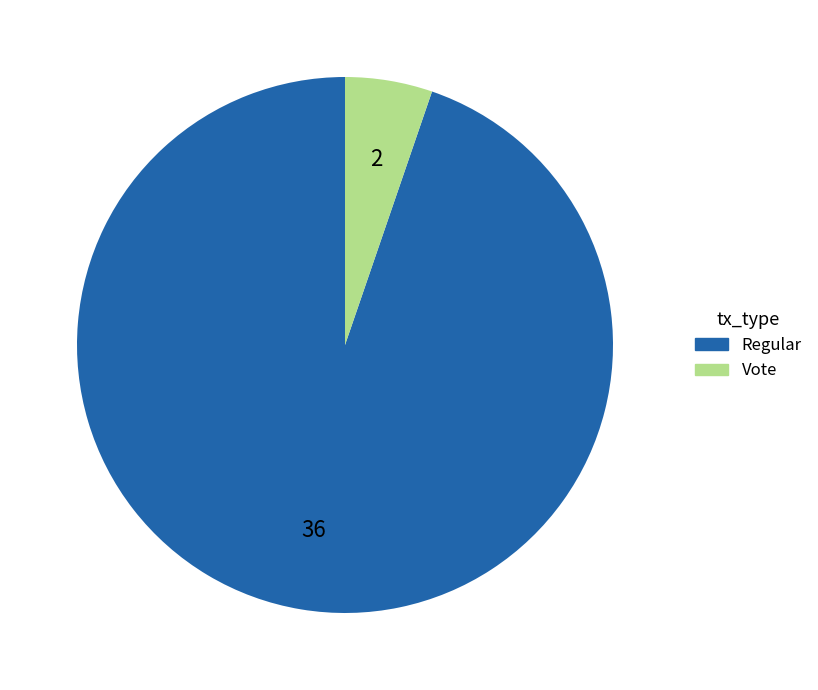

Which category has the smallest portion of the pie?

Vote